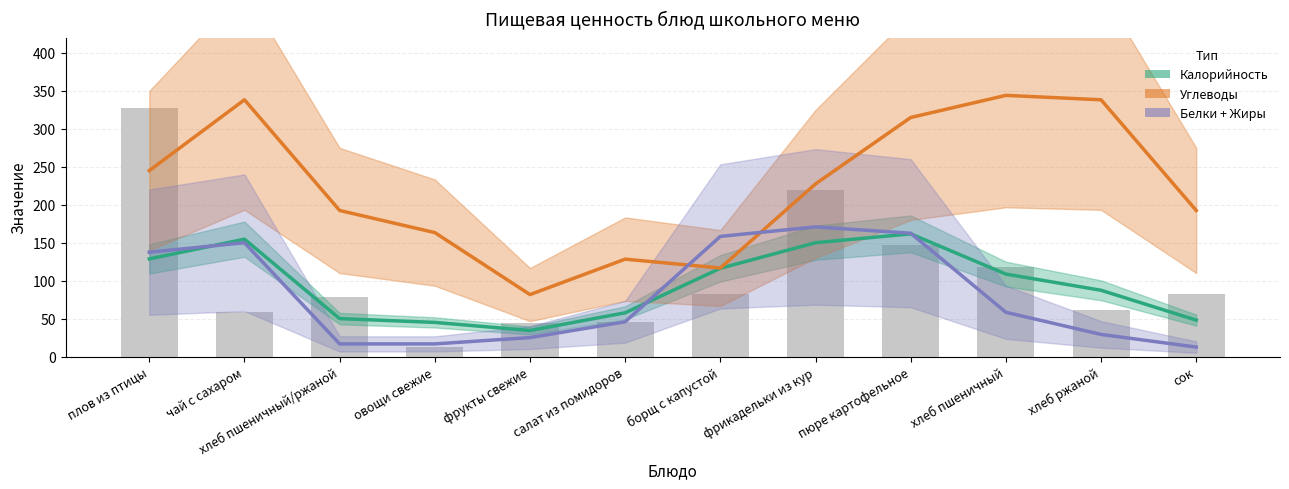

Rank the categories by Белки + Жиры (масштаб ×12.5) value from highest to lowest.

фрикадельки из кур, пюре картофельное, борщ с капустой, чай с сахаром, плов из птицы, хлеб пшеничный, салат из помидоров, хлеб ржаной, фрукты свежие, хлеб пшеничный/ржаной, овощи свежие, сок